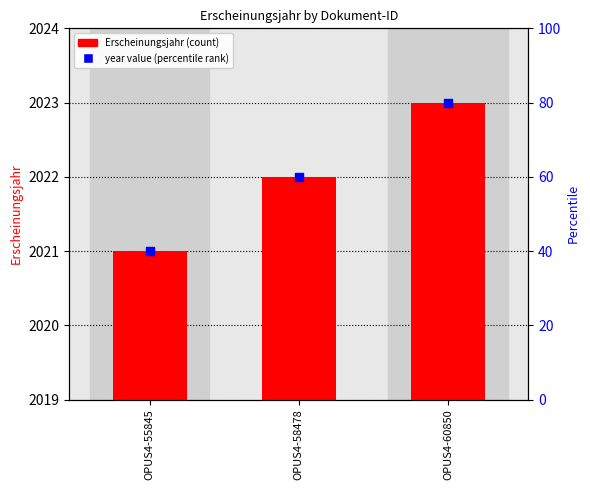

What are all the series names shown in the legend?

Erscheinungsjahr, year value